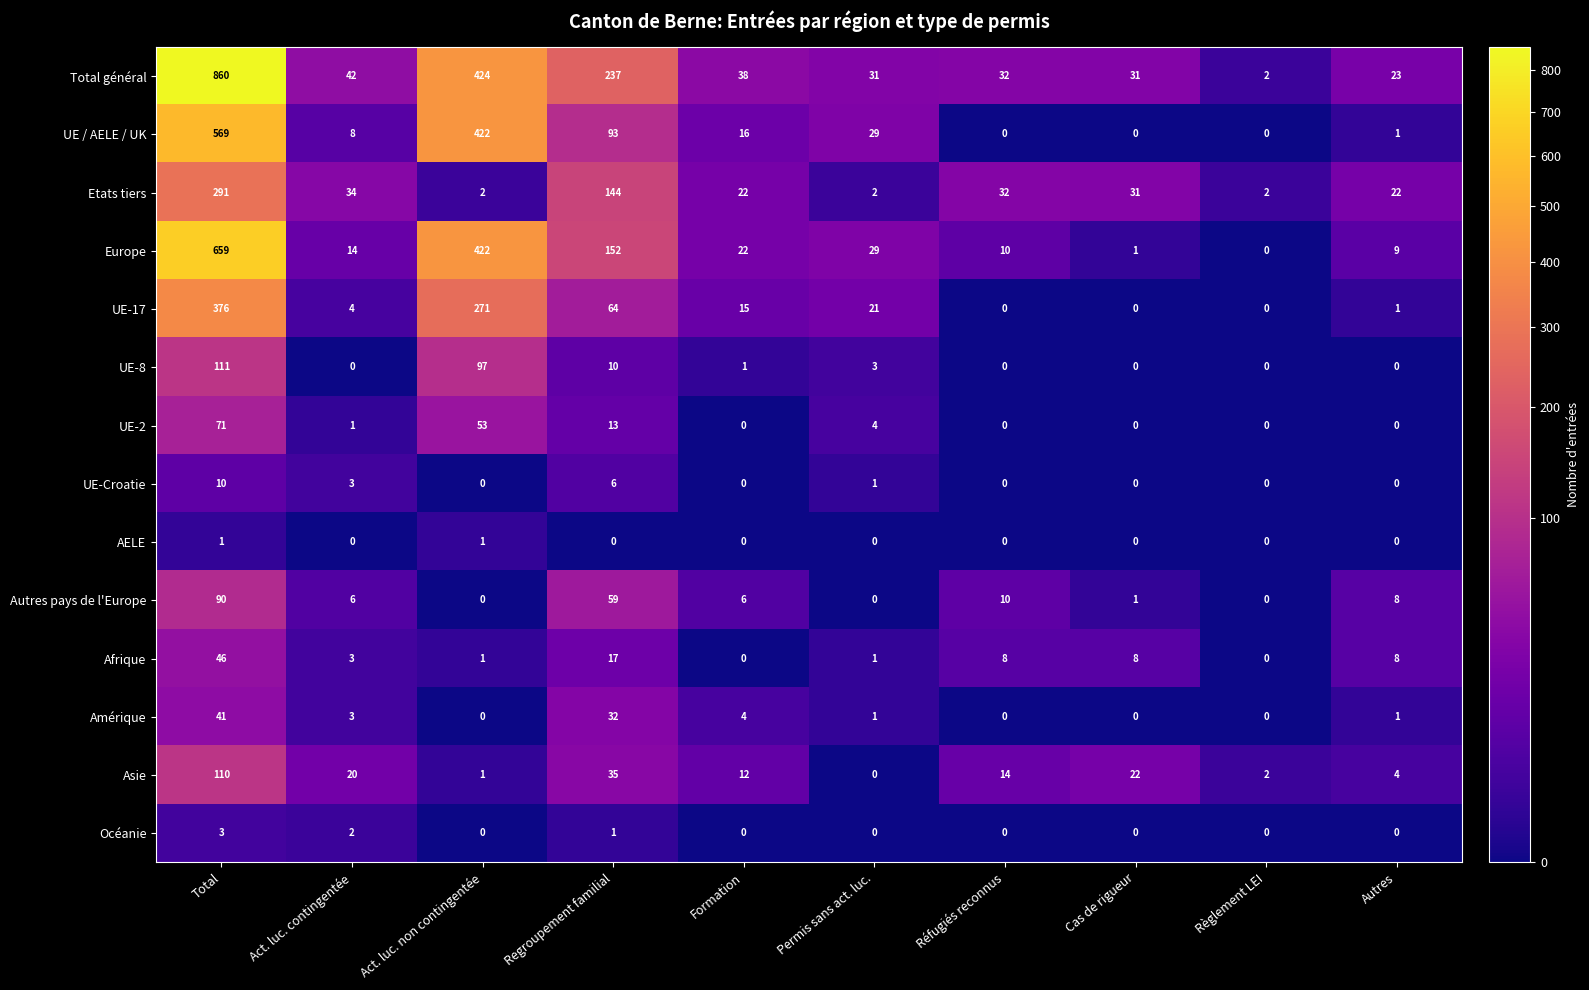

True or false: Afrique has a value of 46 at Total.

True